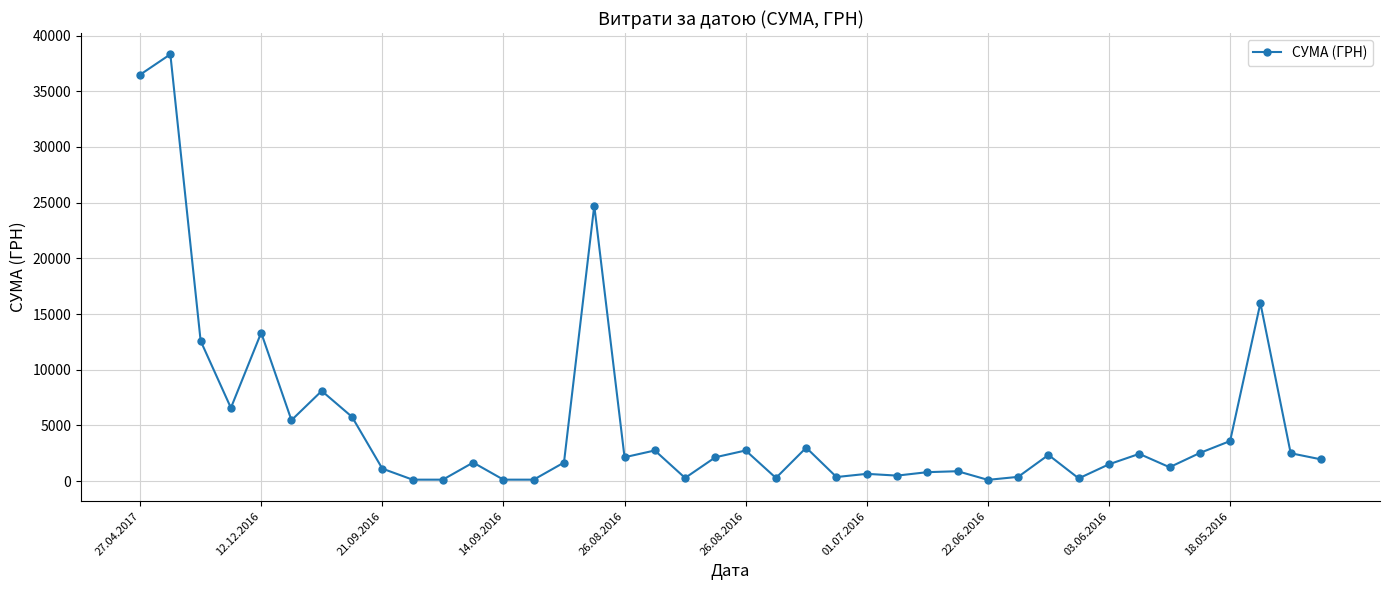

Count the number of categories in the chart.

40